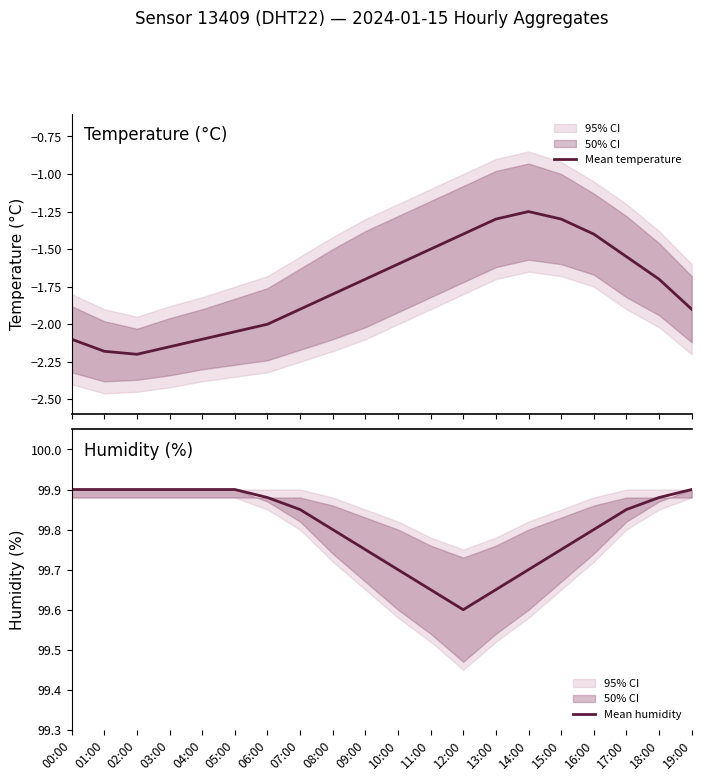

Where is Mean temperature nearest to the value -1?

14:00